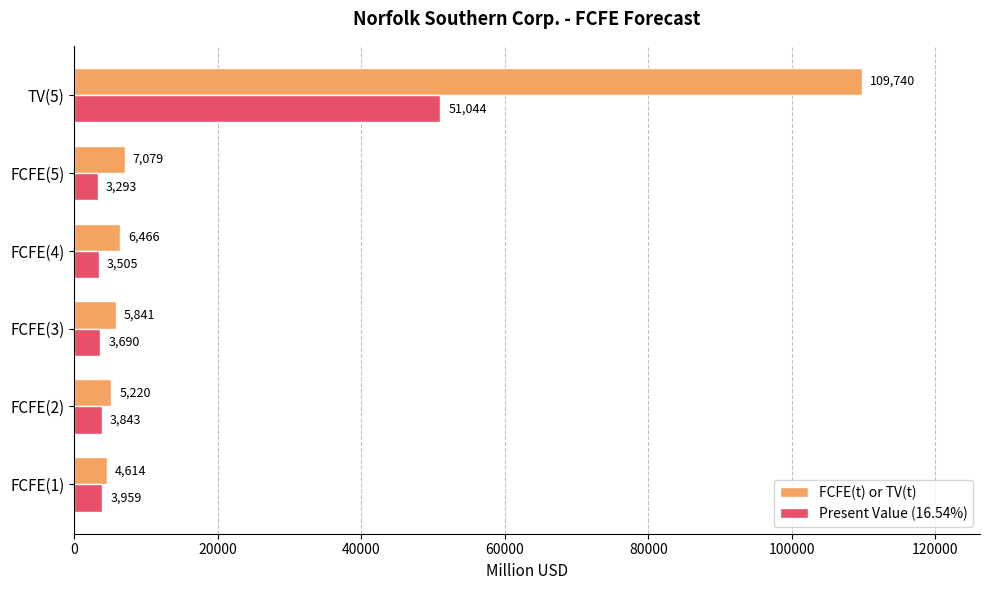

List the labels in order of Present Value (16.54%) value, largest first.

TV(5), FCFE(1), FCFE(2), FCFE(3), FCFE(4), FCFE(5)